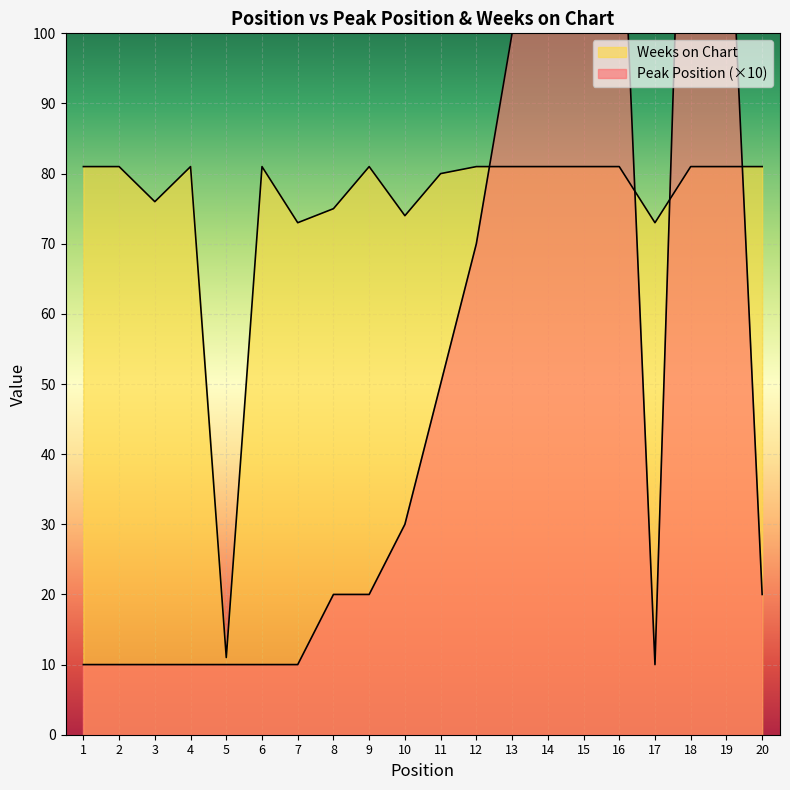

The value of Weeks on Chart at 18 is 81. True or false?

True